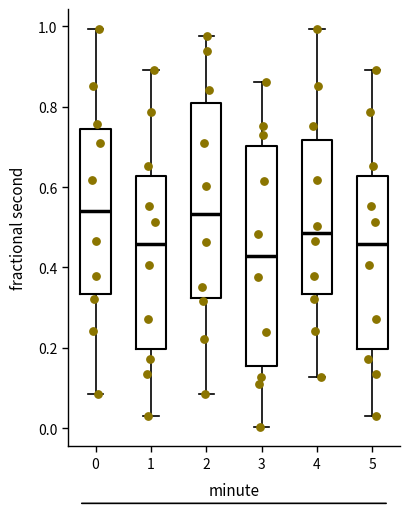

Reading left to right, transcribe this box plot: for each box, give where its median line is, the range the box spans, and where its two whiskers end, as read against the y-axis. The values are not printed on the chart, so give them approximately, as read against the axis.

0: median 0.54, box 0.34 to 0.74, whiskers 0.08 to 1.00
1: median 0.46, box 0.20 to 0.62, whiskers 0.02 to 0.90
2: median 0.54, box 0.32 to 0.80, whiskers 0.08 to 0.98
3: median 0.42, box 0.16 to 0.70, whiskers 0.00 to 0.86
4: median 0.48, box 0.34 to 0.72, whiskers 0.12 to 1.00
5: median 0.46, box 0.20 to 0.62, whiskers 0.02 to 0.90